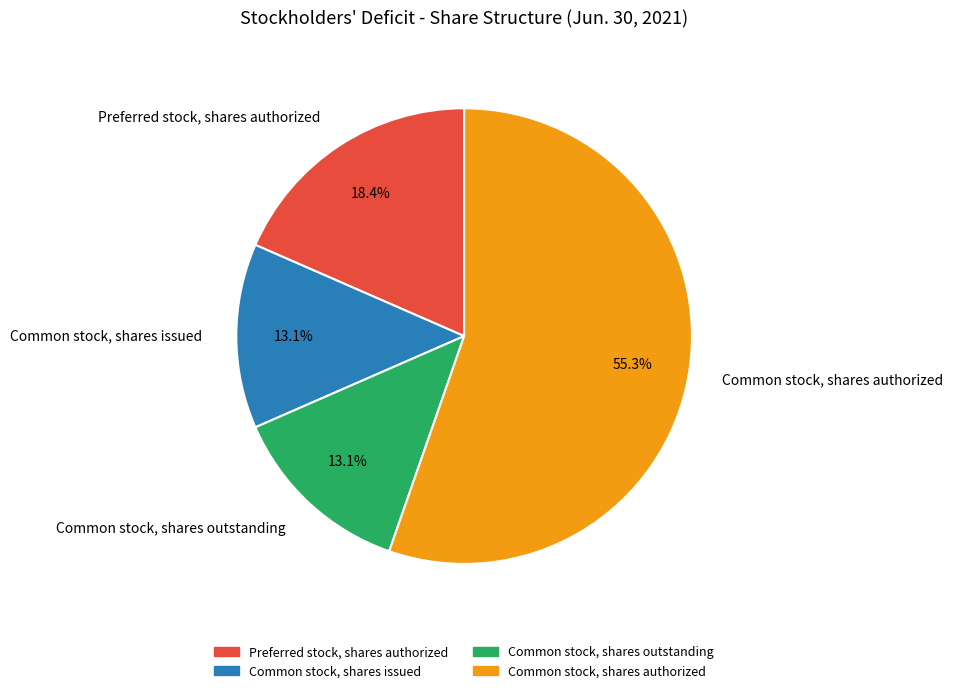

What is the ratio of the value at Common stock, shares outstanding to the value at Preferred stock, shares authorized?

0.7